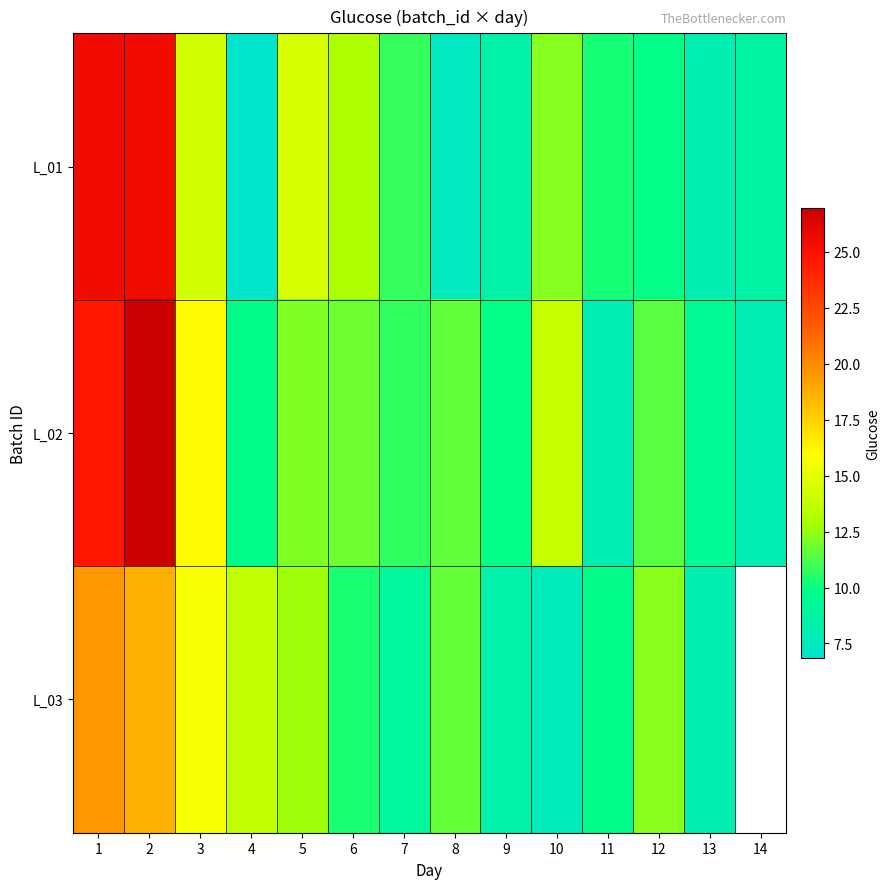

What is the approximate value of L_01 at 7?

10.8